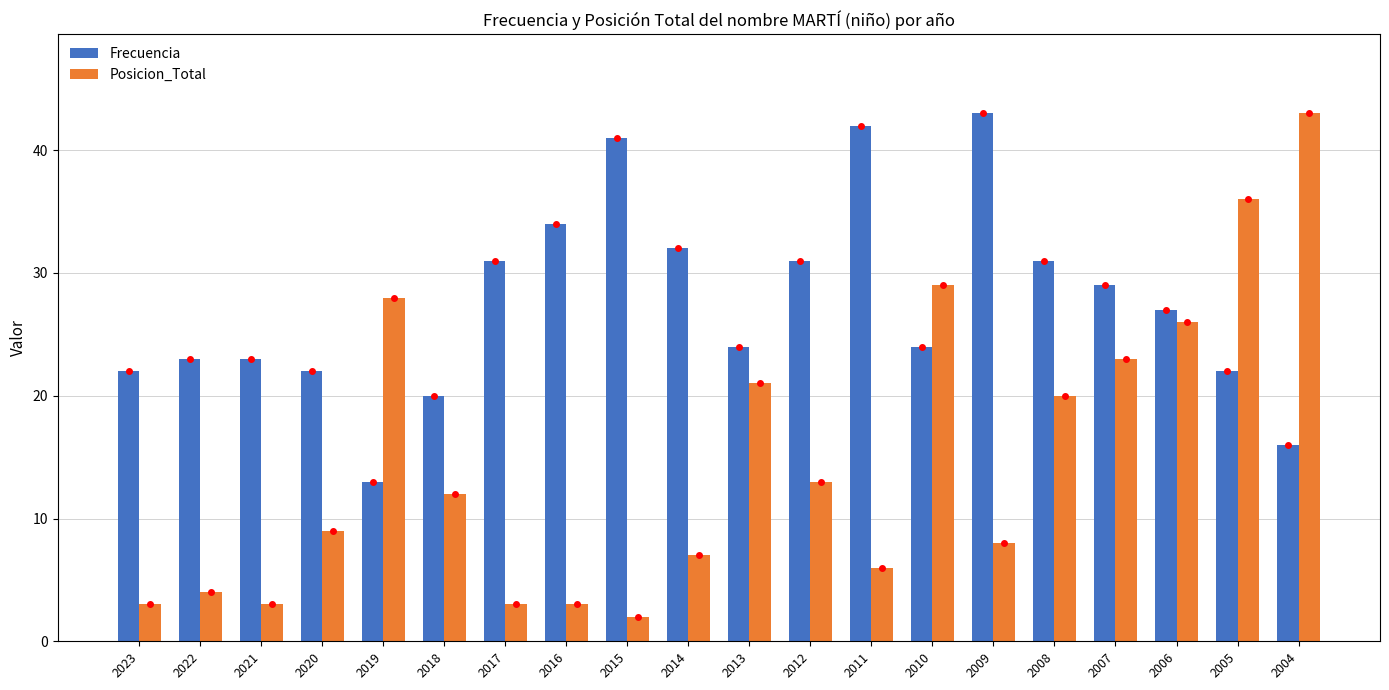

Reading right to left, extract all data points from this chart.

Frecuencia: 16	22	27	29	31	43	24	42	31	24	32	41	34	31	20	13	22	23	23	22
Posicion_Total: 43	36	26	23	20	8	29	6	13	21	7	2	3	3	12	28	9	3	4	3